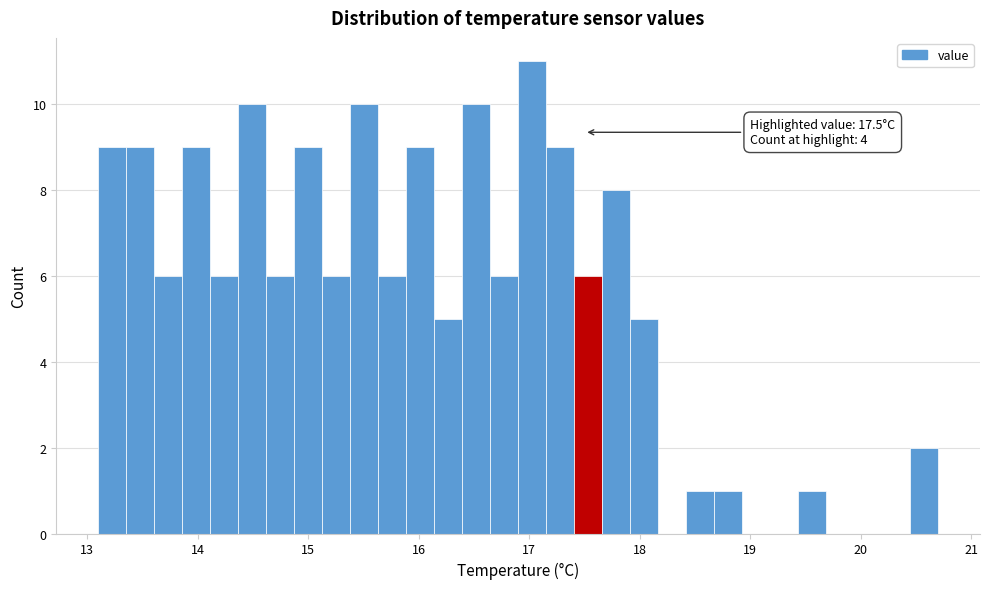

Around what value on the x-axis is the tallest bar? Give the approximate position of its centre, as read against the axis.

17.0